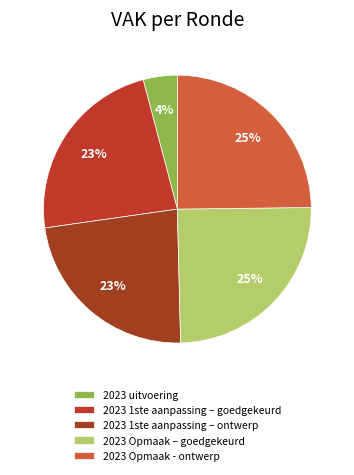

Which slice is the smallest?

2023 uitvoering